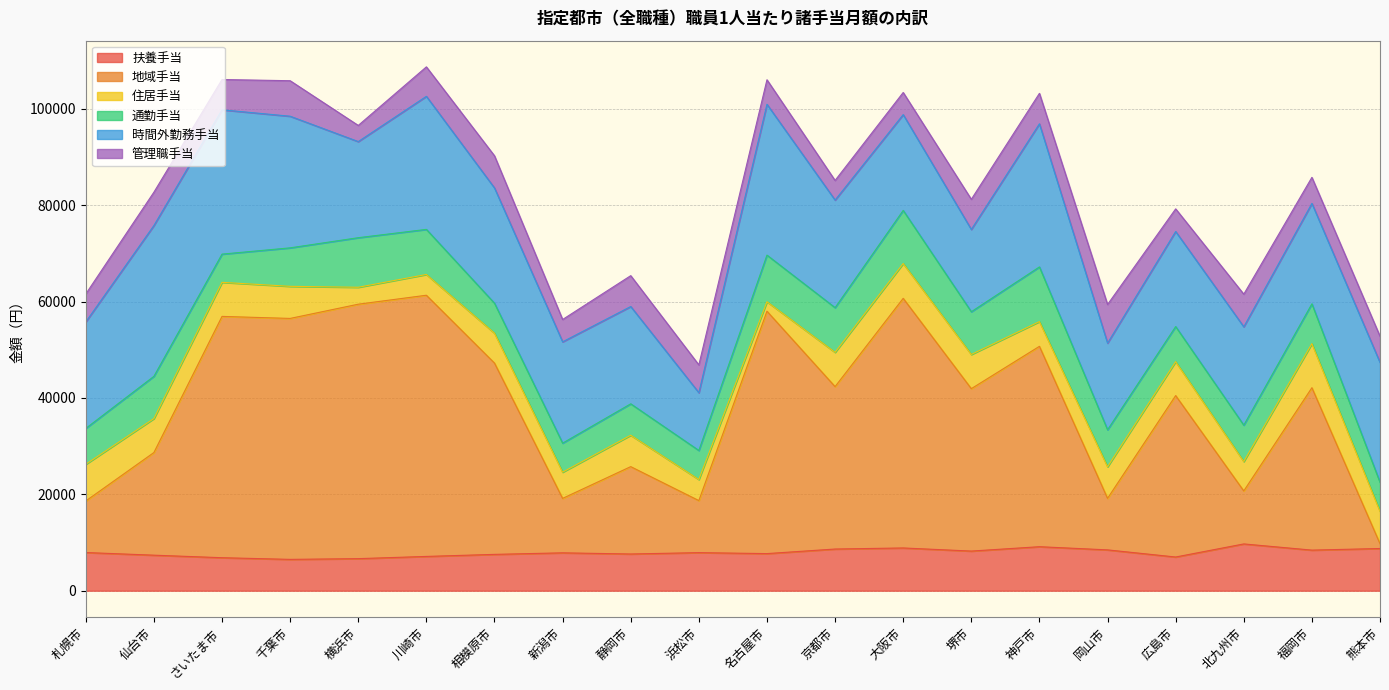

Rank the categories by 扶養手当 value from lowest to highest.

千葉市, 横浜市, さいたま市, 広島市, 川崎市, 仙台市, 相模原市, 静岡市, 名古屋市, 新潟市, 浜松市, 札幌市, 堺市, 福岡市, 岡山市, 京都市, 熊本市, 大阪市, 神戸市, 北九州市